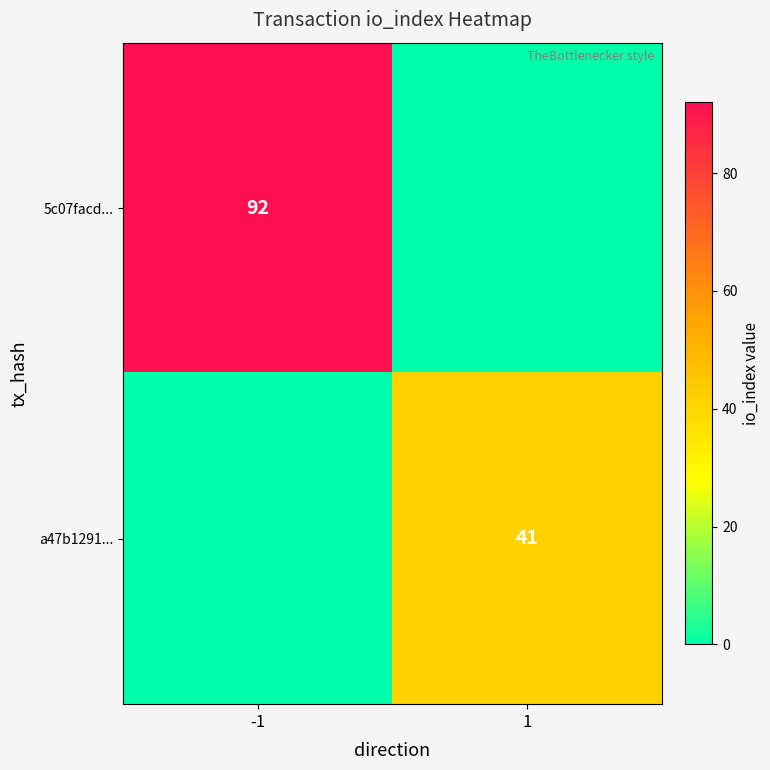

The value of a47b1291... at 1 is 15. True or false?

False